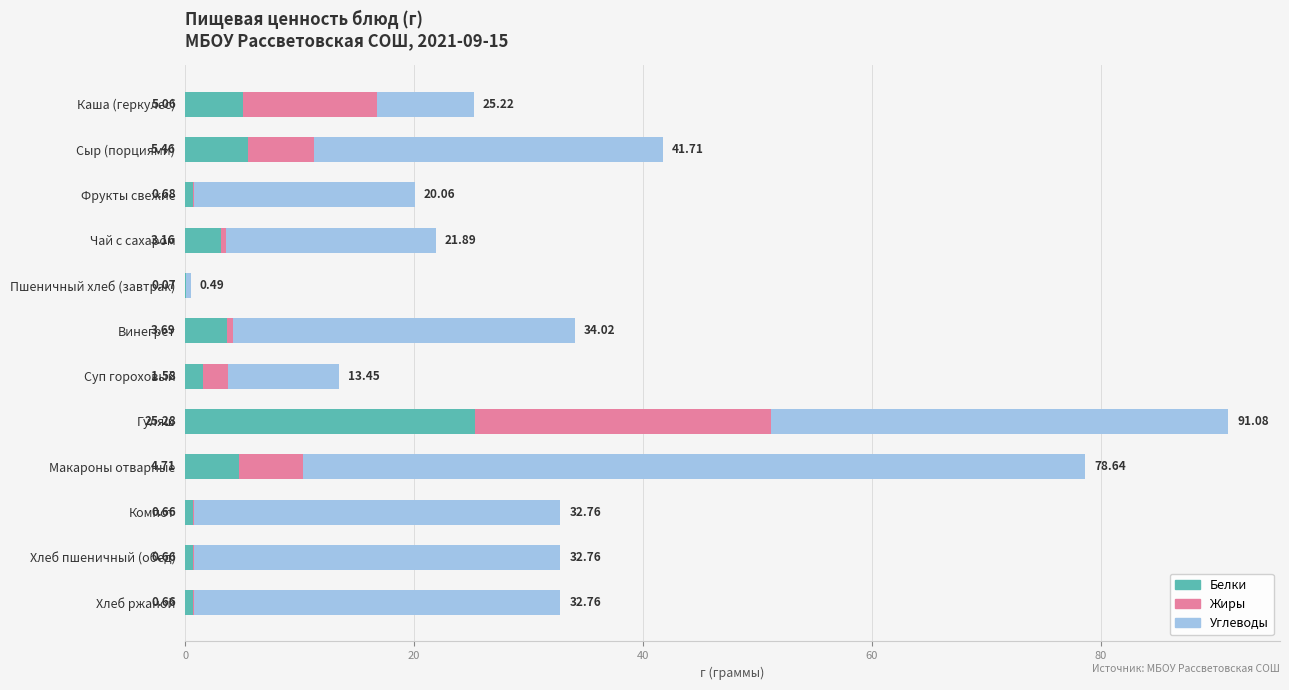

At which label is Белки closest to 12?

Сыр (порциями)